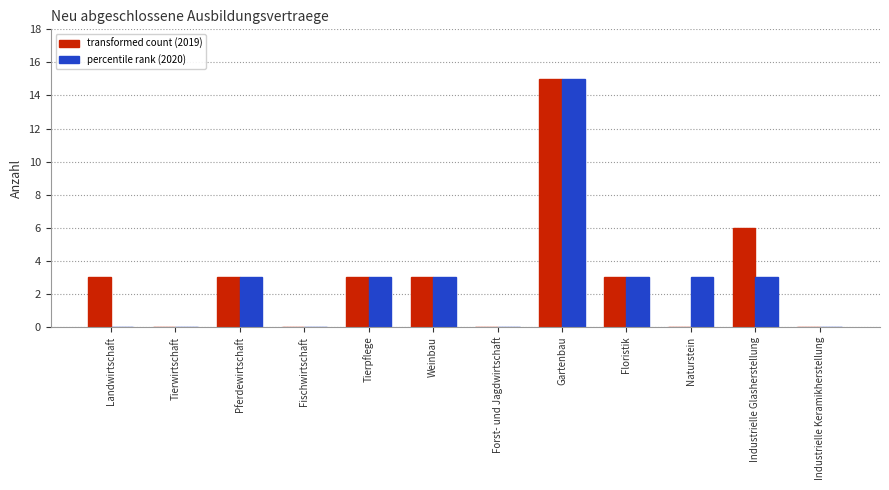

At which category is the sum across all series the highest?

Gartenbau